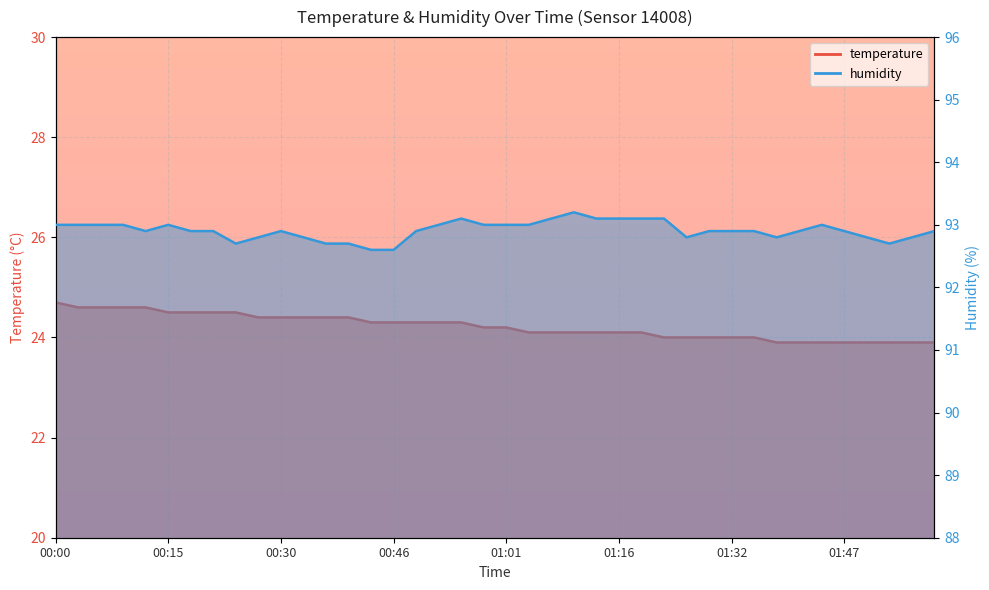

Reading left to right, list all the values displayed in this chart.

temperature: 00:00=24.7	00:03=24.6	00:06=24.6	00:09=24.6	00:12=24.6	00:15=24.5	00:18=24.5	00:21=24.5	00:24=24.5	00:27=24.4	00:30=24.4	00:33=24.4	00:37=24.4	00:40=24.4	00:43=24.3	00:46=24.3	00:49=24.3	00:52=24.3	00:55=24.3	00:58=24.2	01:01=24.2	01:04=24.1	01:07=24.1	01:10=24.1	01:13=24.1	01:16=24.1	01:19=24.1	01:22=24.0	01:26=24.0	01:29=24.0	01:32=24.0	01:35=24.0	01:38=23.9	01:41=23.9	01:44=23.9	01:47=23.9	01:50=23.9	01:53=23.9	01:56=23.9	01:59=23.9
humidity: 00:00=93.0	00:03=93.0	00:06=93.0	00:09=93.0	00:12=92.9	00:15=93.0	00:18=92.9	00:21=92.9	00:24=92.7	00:27=92.8	00:30=92.9	00:33=92.8	00:37=92.7	00:40=92.7	00:43=92.6	00:46=92.6	00:49=92.9	00:52=93.0	00:55=93.1	00:58=93.0	01:01=93.0	01:04=93.0	01:07=93.1	01:10=93.2	01:13=93.1	01:16=93.1	01:19=93.1	01:22=93.1	01:26=92.8	01:29=92.9	01:32=92.9	01:35=92.9	01:38=92.8	01:41=92.9	01:44=93.0	01:47=92.9	01:50=92.8	01:53=92.7	01:56=92.8	01:59=92.9